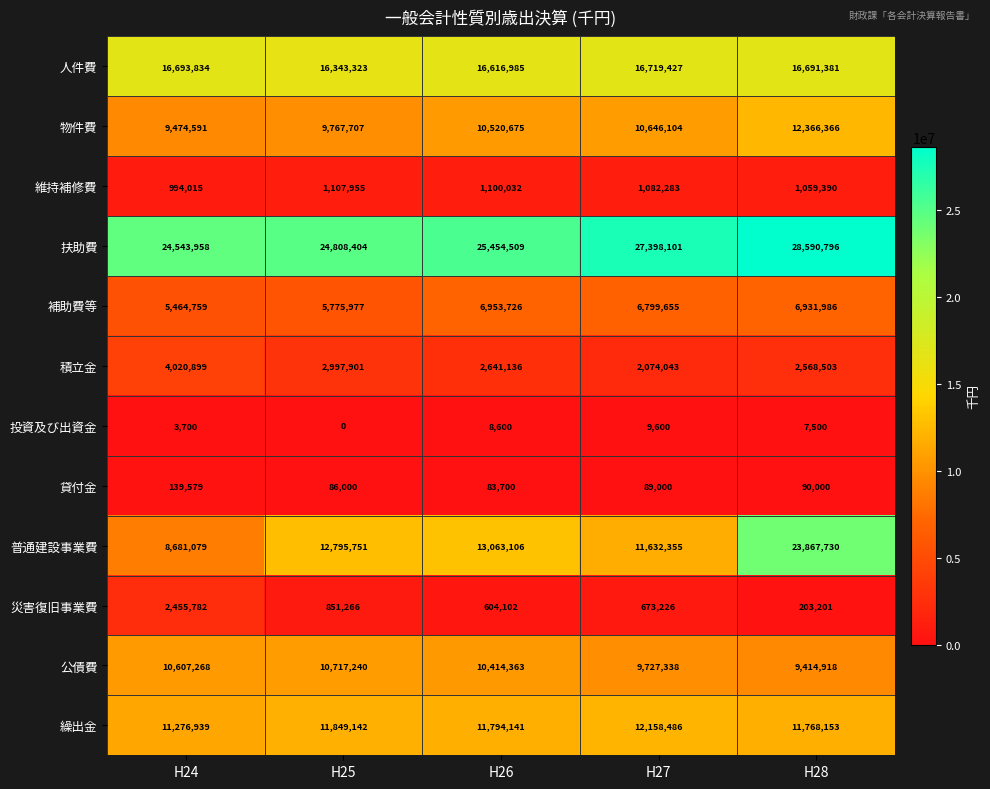

The value of 維持補修費 at H25 is 1715351. True or false?

False